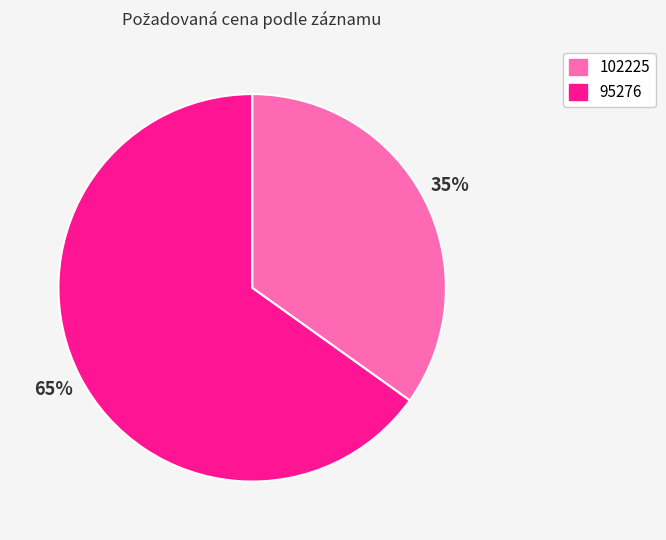

To the nearest percent, what is the difference between the largest and smallest slice percentages?

30%